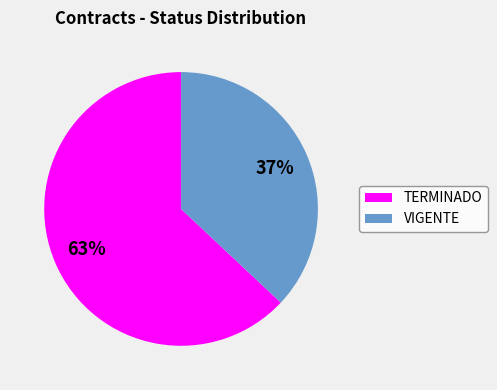

How many segments does this pie chart have?

2